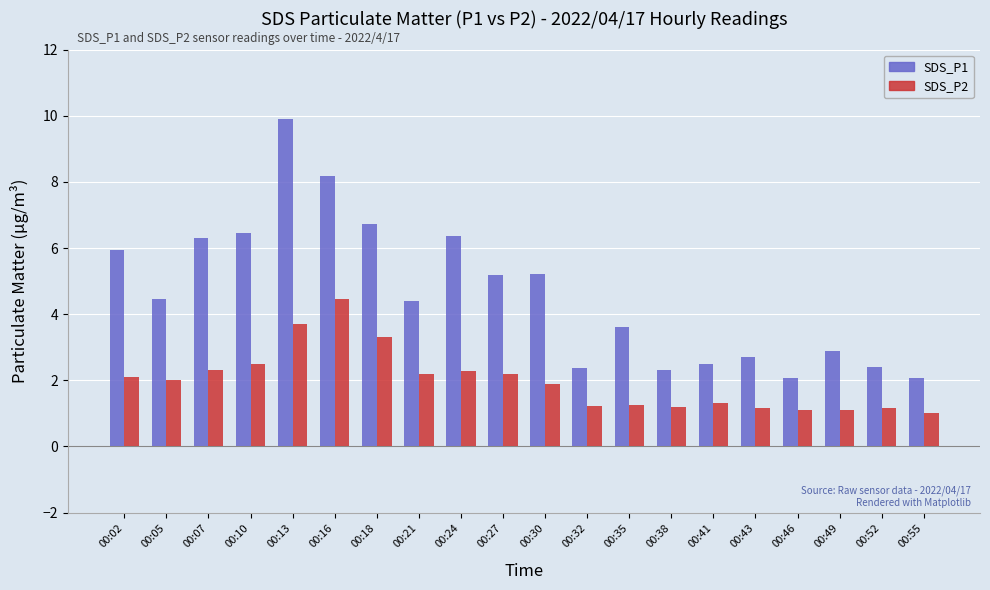

How many series are shown in this chart?

2